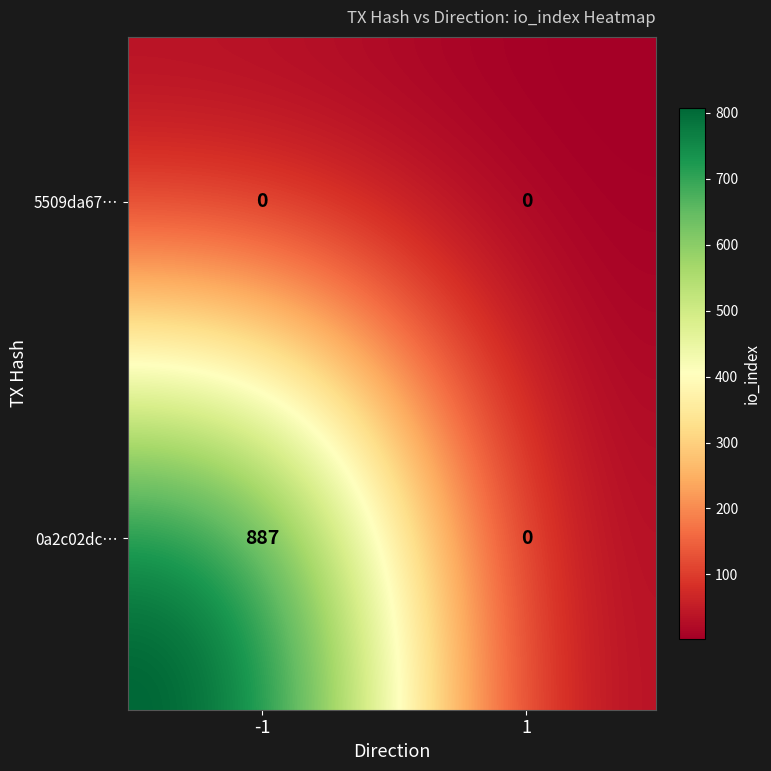

Reading left to right, what are all the values shown in this chart?

0a2c02dc06261fdbbb8a8188909713cfb5a8e57: -1=887	1=0
5509da67ec759ed65701b37f6f8d744b9cc8293: -1=0	1=0